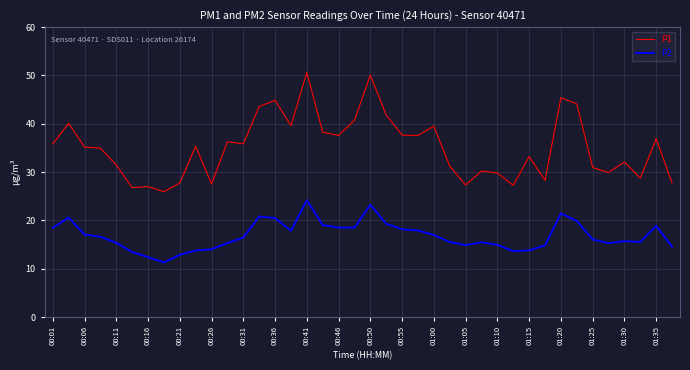

True or false: P1 and P2 intersect in this chart.

False